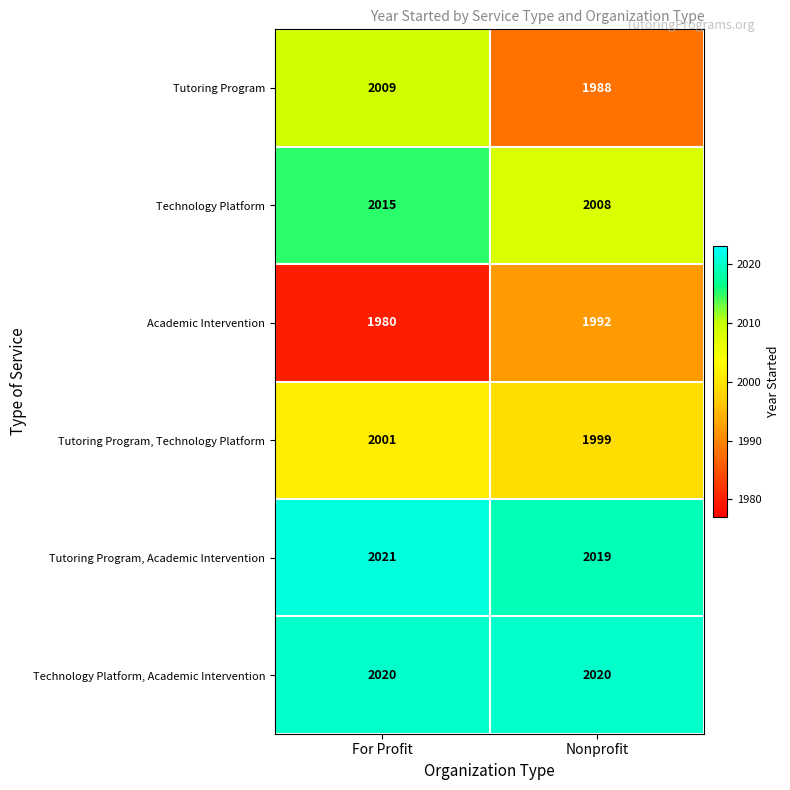

How many series are shown in this chart?

6